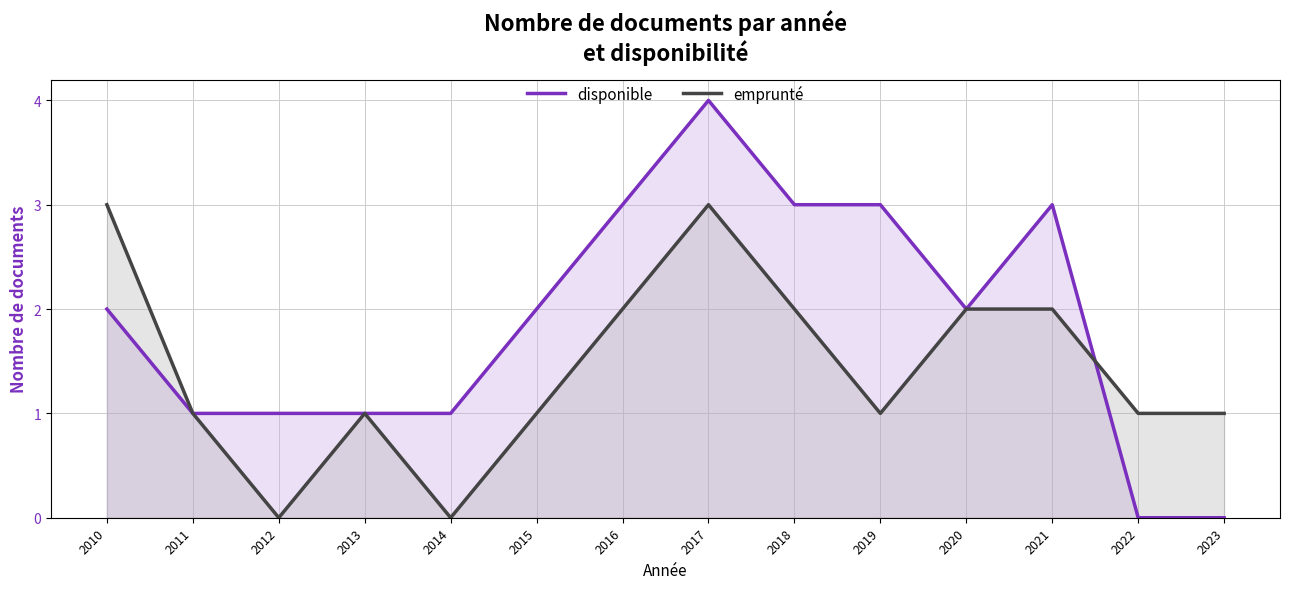

What is the average value of the emprunté series?

1